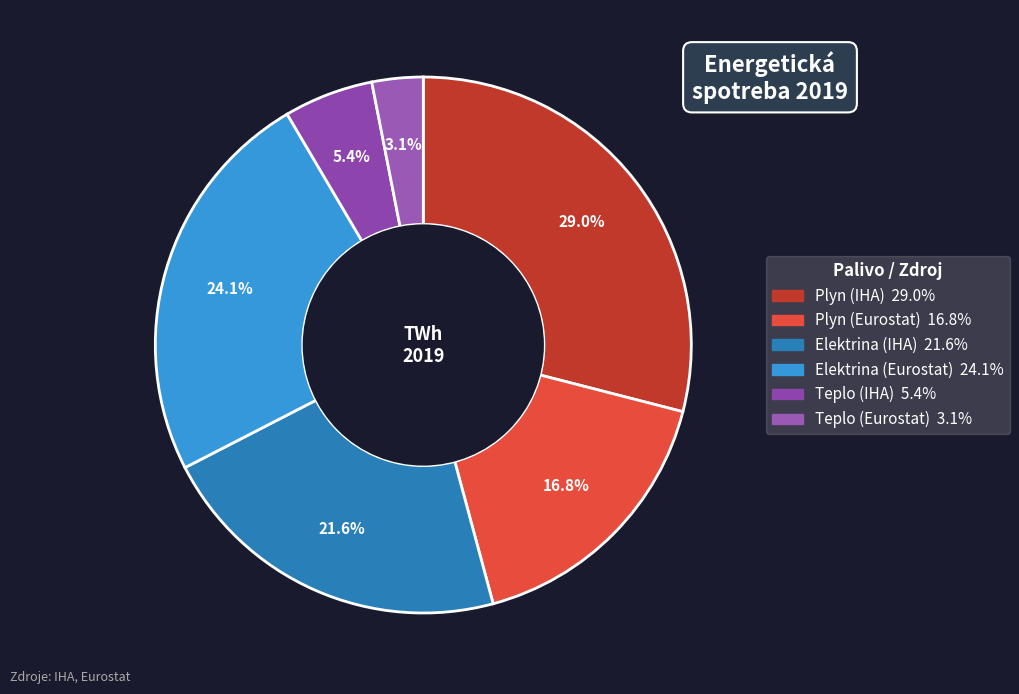

What is the total percentage of Elektrina (IHA) and Elektrina (Eurostat)?

45.7%